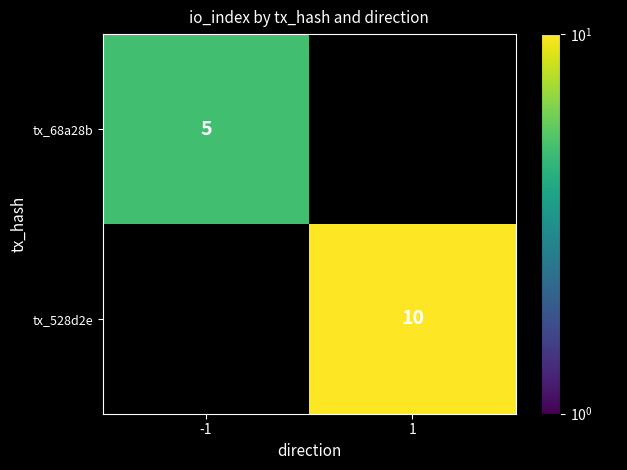

The value of tx_68a28b at -1 is 5. True or false?

True